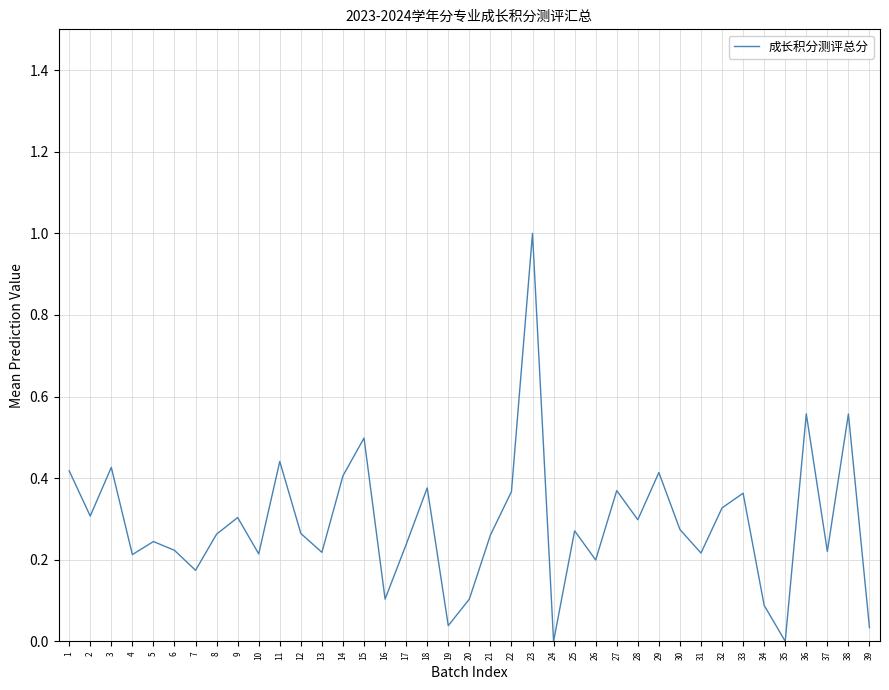

The value at 14 is 0.1. True or false?

False